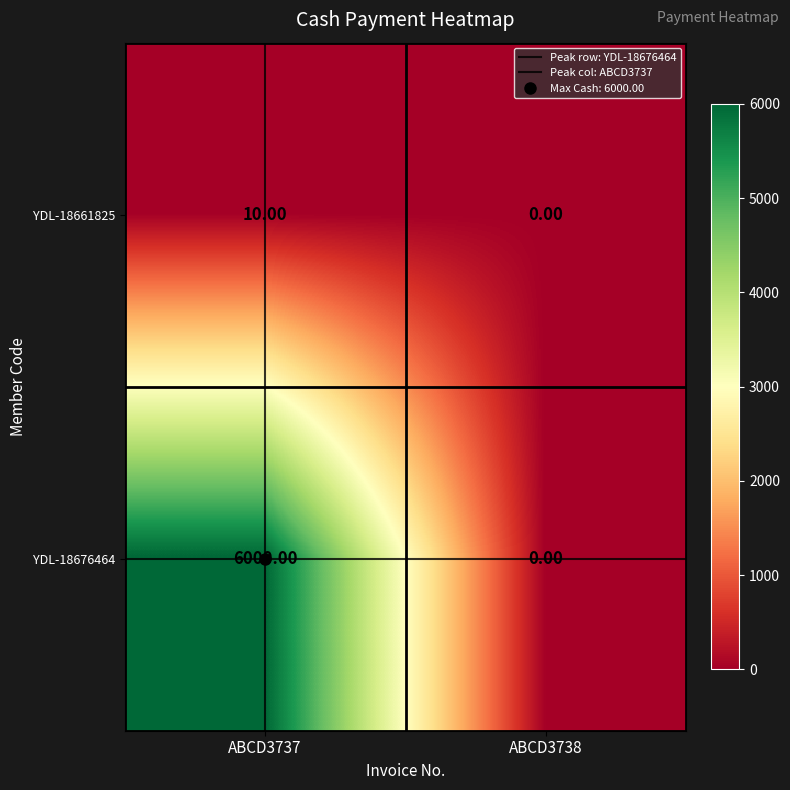

List the series in order of their peak value, highest first.

YDL-18676464, YDL-18661825